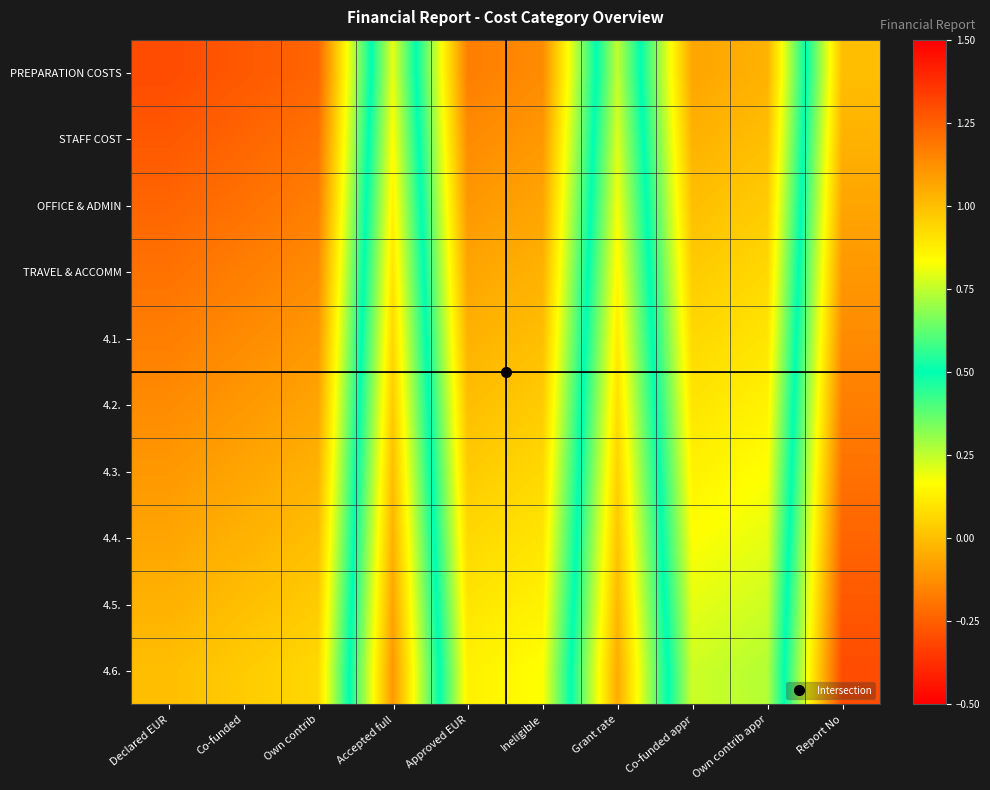

Reading left to right, transcribe all the data shown in this chart.

PREPARATION COSTS: Declared EUR=-0.3	Co-funded=-0.3	Own contrib=-0.2	Accepted full=0.8	Approved EUR=-0.2	Ineligible=-0.1	Grant rate=0.8	Co-funded appr=-0.1	Own contrib appr=-0.0	Report No=1.0
STAFF COST: Declared EUR=-0.3	Co-funded=-0.2	Own contrib=-0.2	Accepted full=0.8	Approved EUR=-0.1	Ineligible=-0.1	Grant rate=0.8	Co-funded appr=-0.0	Own contrib appr=0.0	Report No=1.0
OFFICE & ADMIN: Declared EUR=-0.2	Co-funded=-0.2	Own contrib=-0.2	Accepted full=0.9	Approved EUR=-0.1	Ineligible=-0.1	Grant rate=0.8	Co-funded appr=0.0	Own contrib appr=0.0	Report No=1.1
TRAVEL & ACCOMM: Declared EUR=-0.2	Co-funded=-0.2	Own contrib=-0.1	Accepted full=0.9	Approved EUR=-0.1	Ineligible=-0.0	Grant rate=0.8	Co-funded appr=0.0	Own contrib appr=0.1	Report No=1.1
4.1.: Declared EUR=-0.2	Co-funded=-0.1	Own contrib=-0.1	Accepted full=0.9	Approved EUR=-0.0	Ineligible=0.0	Grant rate=0.9	Co-funded appr=0.1	Own contrib appr=0.1	Report No=1.1
4.2.: Declared EUR=-0.1	Co-funded=-0.1	Own contrib=-0.1	Accepted full=1.0	Approved EUR=0.0	Ineligible=0.0	Grant rate=0.9	Co-funded appr=0.1	Own contrib appr=0.1	Report No=1.2
4.3.: Declared EUR=-0.1	Co-funded=-0.1	Own contrib=-0.0	Accepted full=1.0	Approved EUR=0.0	Ineligible=0.1	Grant rate=0.9	Co-funded appr=0.1	Own contrib appr=0.2	Report No=1.2
4.4.: Declared EUR=-0.1	Co-funded=-0.0	Own contrib=0.0	Accepted full=1.0	Approved EUR=0.1	Ineligible=0.1	Grant rate=1.0	Co-funded appr=0.2	Own contrib appr=0.2	Report No=1.2
4.5.: Declared EUR=-0.0	Co-funded=0.0	Own contrib=0.0	Accepted full=1.1	Approved EUR=0.1	Ineligible=0.1	Grant rate=1.0	Co-funded appr=0.2	Own contrib appr=0.2	Report No=1.3
4.6.: Declared EUR=0.0	Co-funded=0.0	Own contrib=0.1	Accepted full=1.1	Approved EUR=0.1	Ineligible=0.2	Grant rate=1.1	Co-funded appr=0.2	Own contrib appr=0.3	Report No=1.3